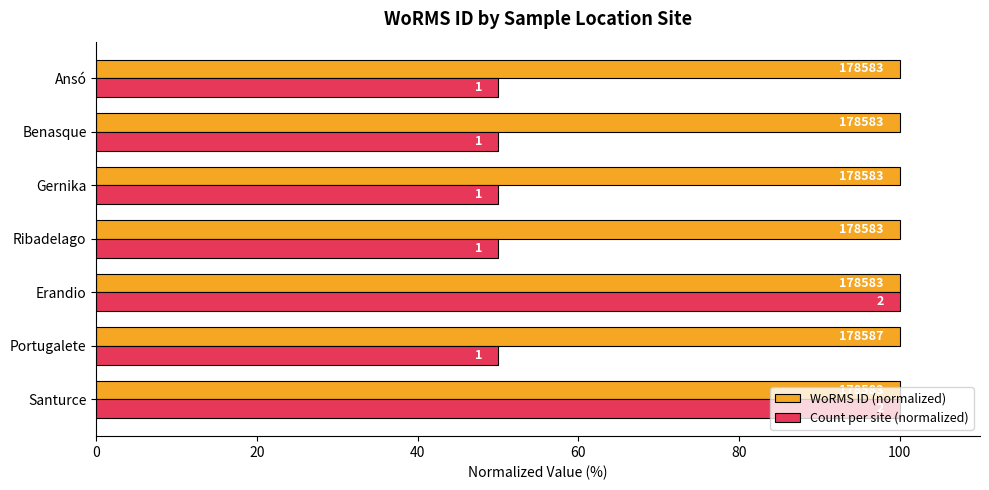

What are all the series names shown in the legend?

WoRMS ID (normalized), Count per site (normalized)